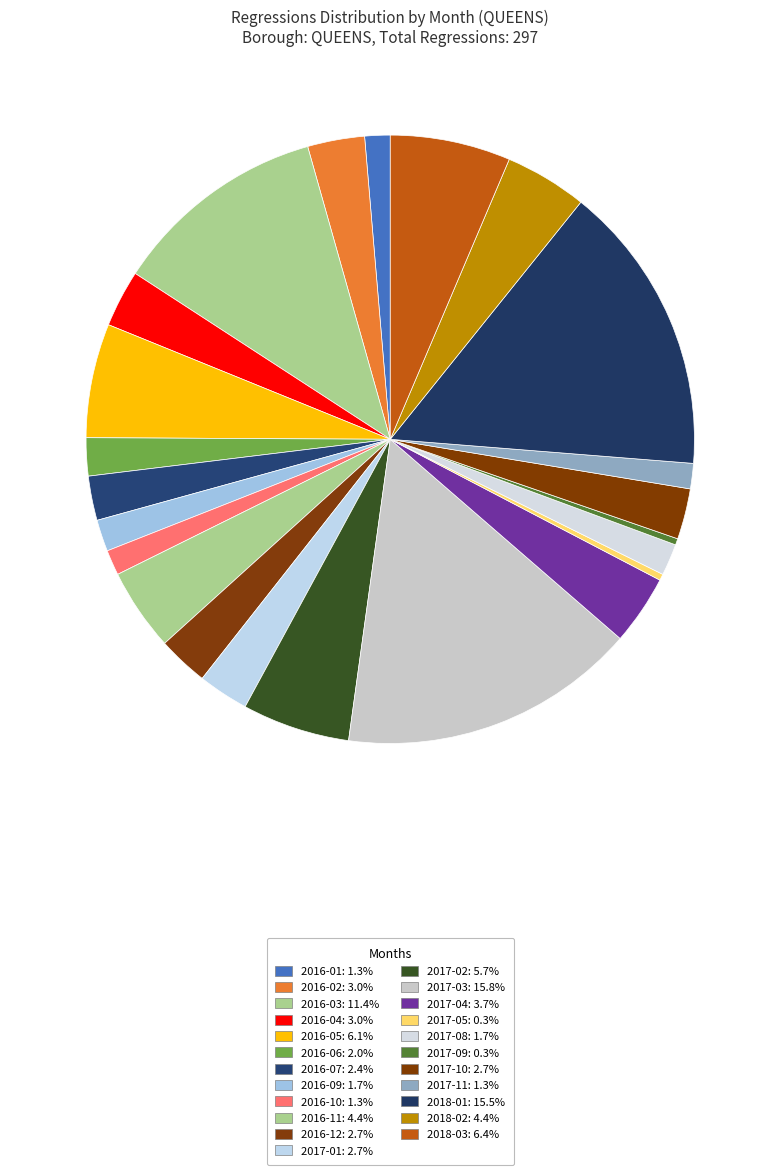

Approximately how many times larger is the value at 2017-08 compared to 2017-09?

5.0